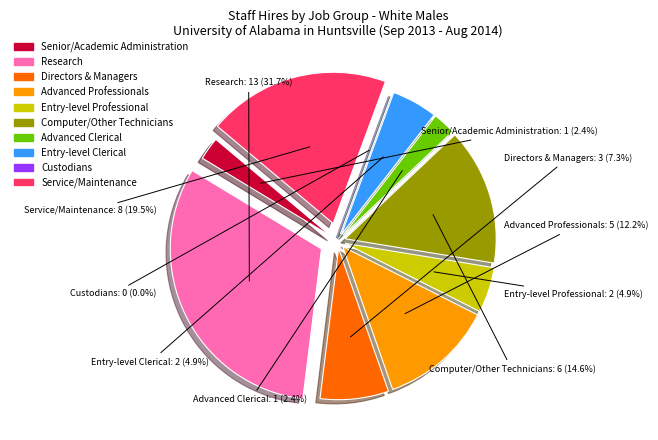

What is the largest slice in the pie chart?

Research